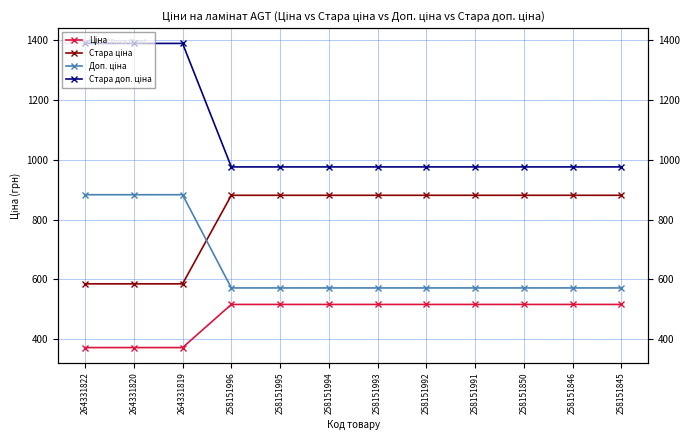

Which label corresponds to the largest value in the chart?

264331822